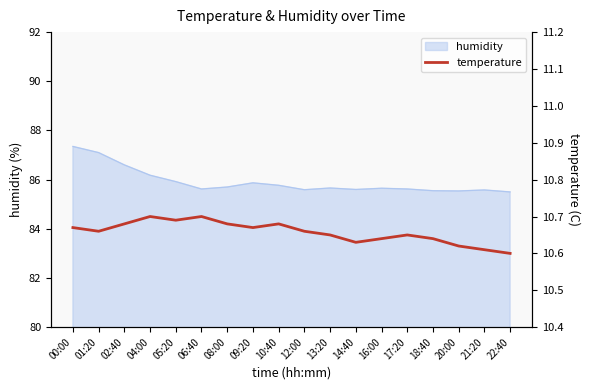

The chart shows a value of 10.6 at 21:20. True or false?

True